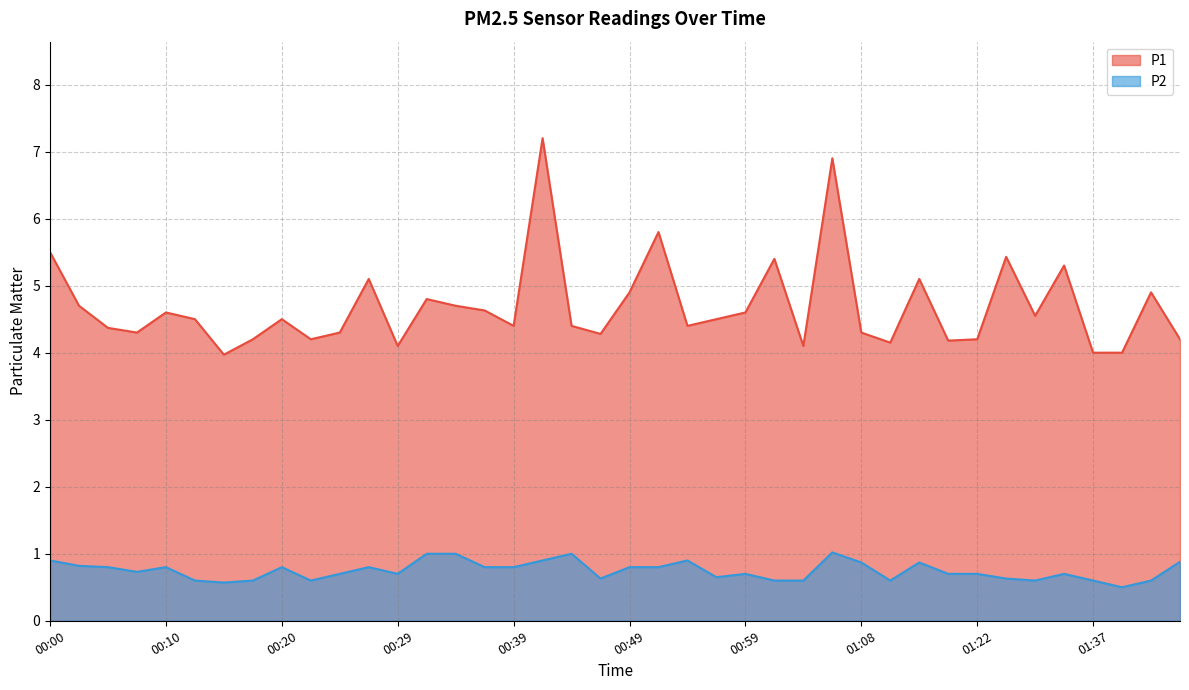

What is the average value of the P2 series?

0.7